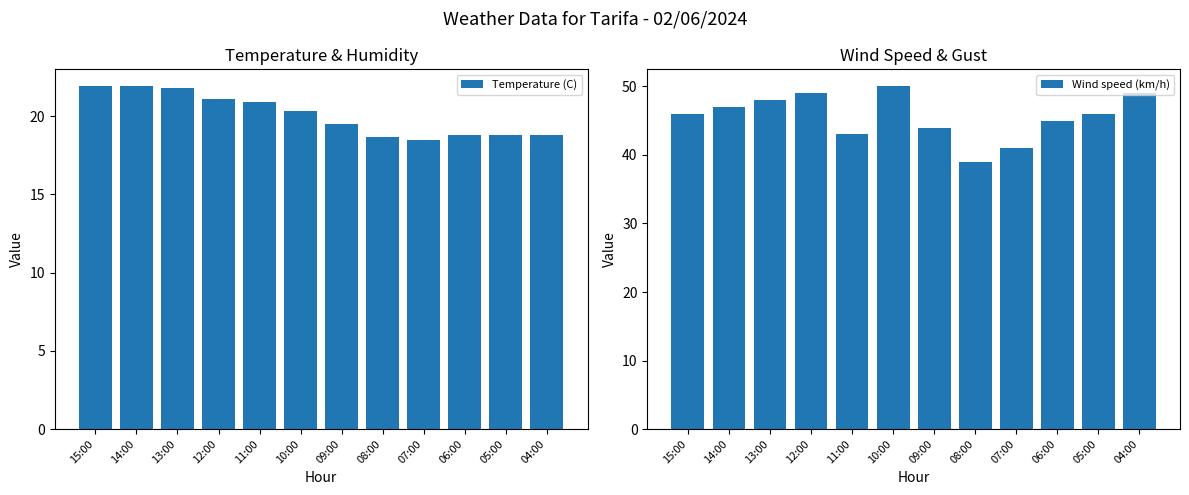

Count the number of data series in this chart.

2